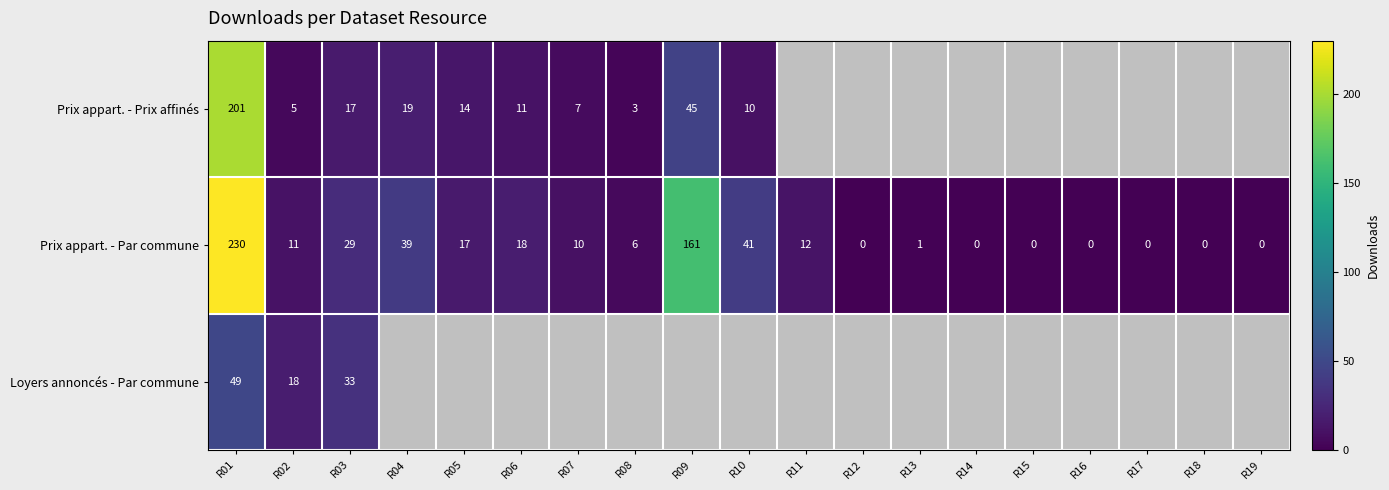

Is it true that Prix appart. - Par commune equals 1.5 at R13?

False